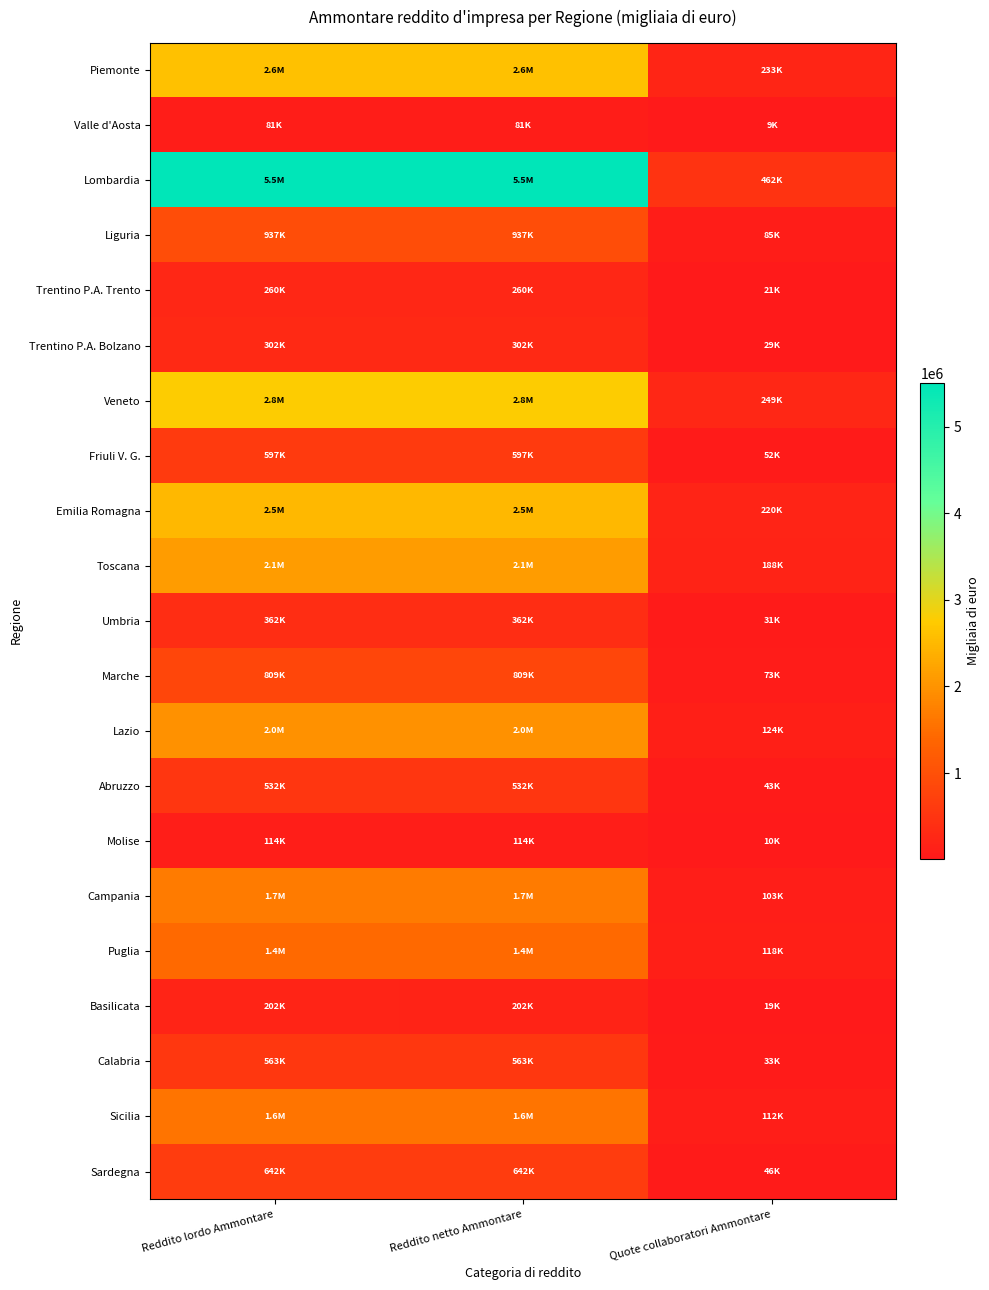

Between Reddito lordo Ammontare and Quote collaboratori Ammontare, which series saw the biggest shift?

Lombardia